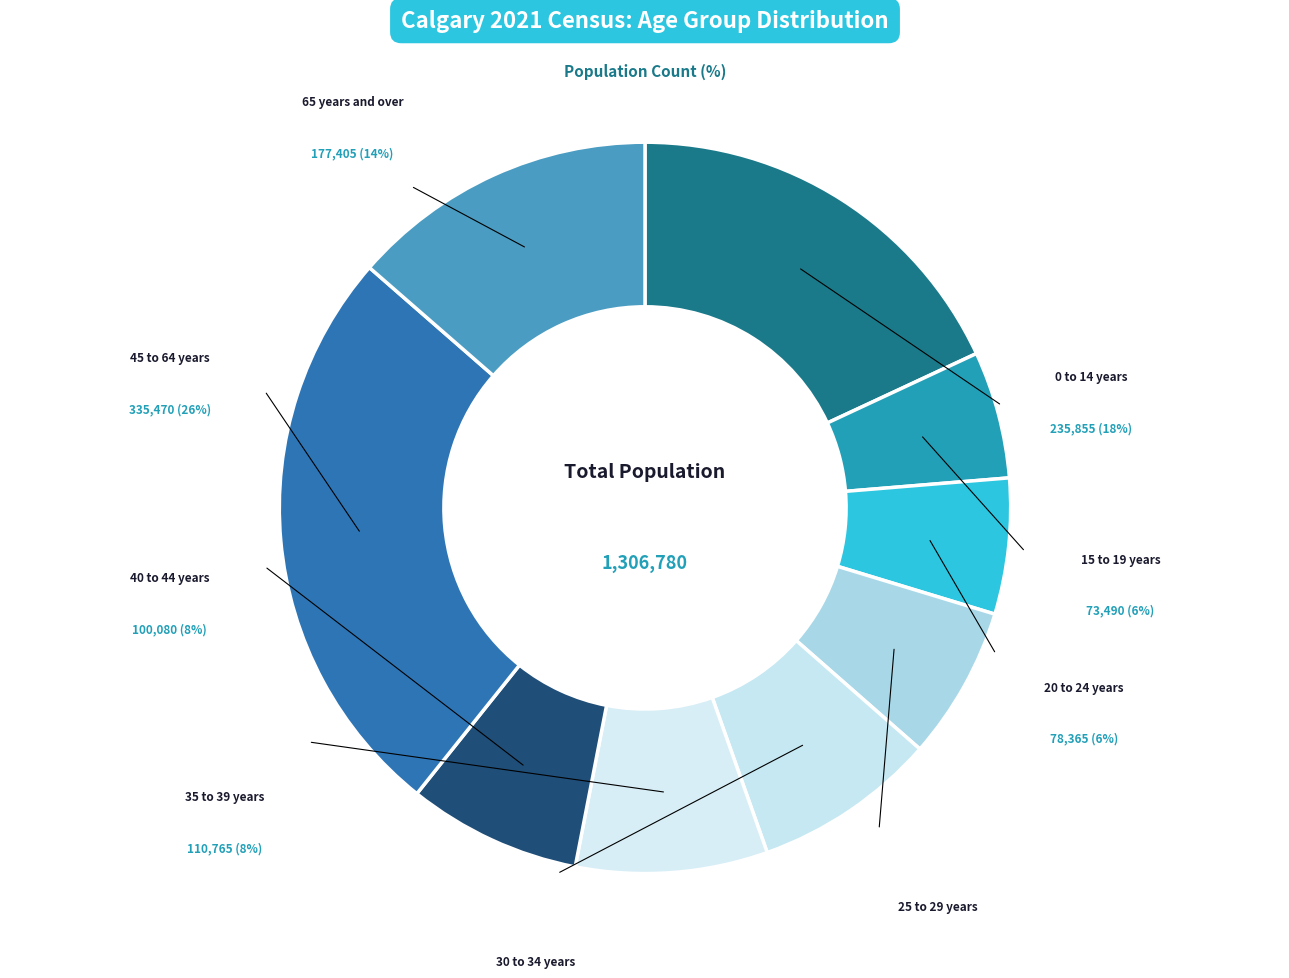

Is 20 to 24 years the majority of the pie?

No